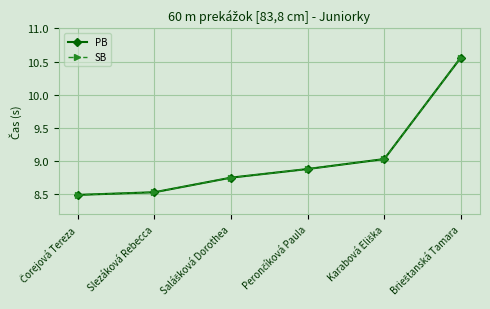

What is the label of the 3rd point from the right?

Perončíková Paula